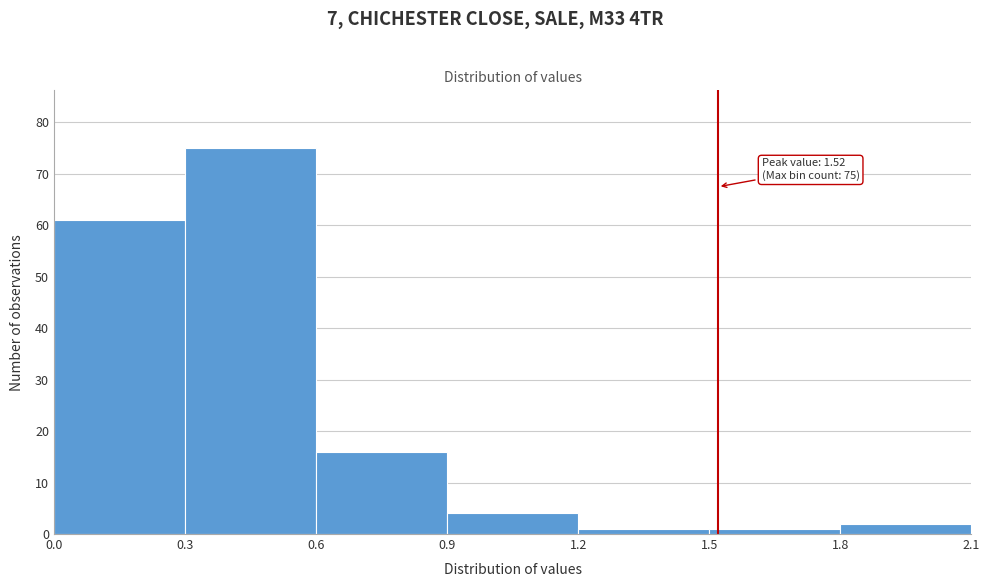

Over which range of the x-axis is the bar tallest?

0.3 to 0.6